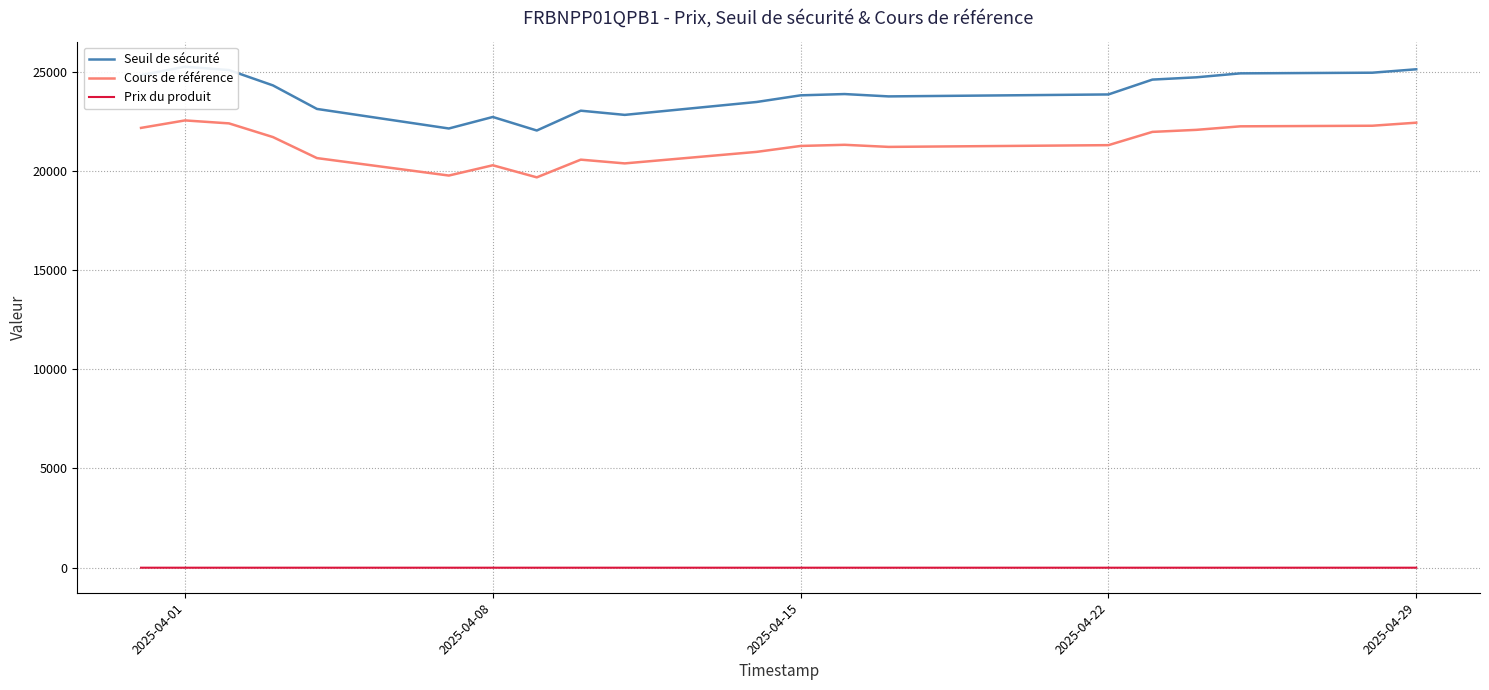

True or false: Prix du produit and Cours de référence cross at least once.

False